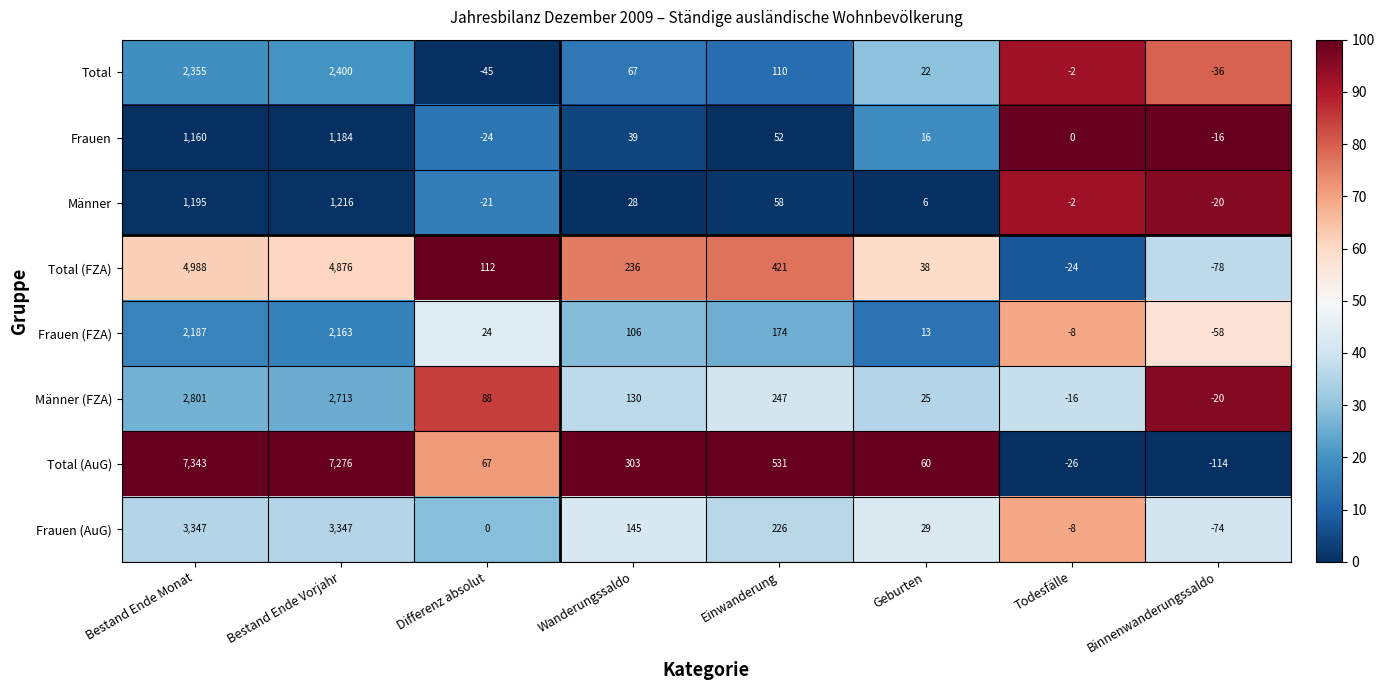

List the series in order of their peak value, lowest first.

Frauen, Männer, Frauen (FZA), Total, Männer (FZA), Frauen (AuG), Total (FZA), Total (AuG)